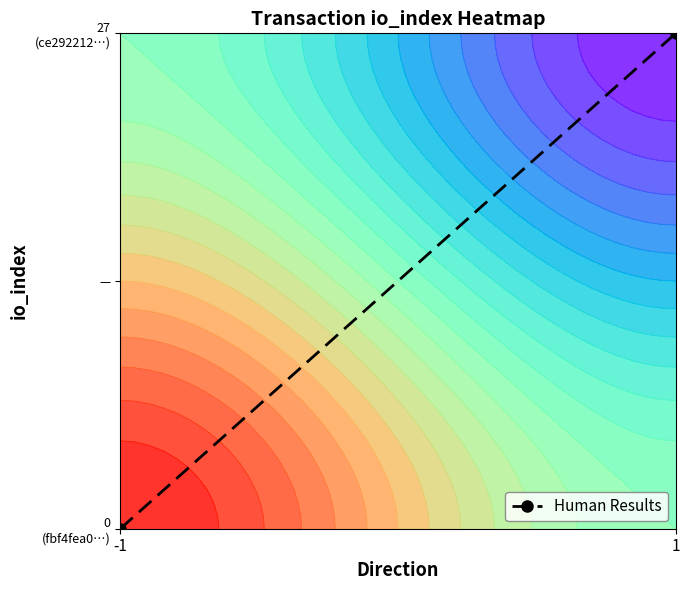

Reading left to right, extract all data points from this chart.

0	27